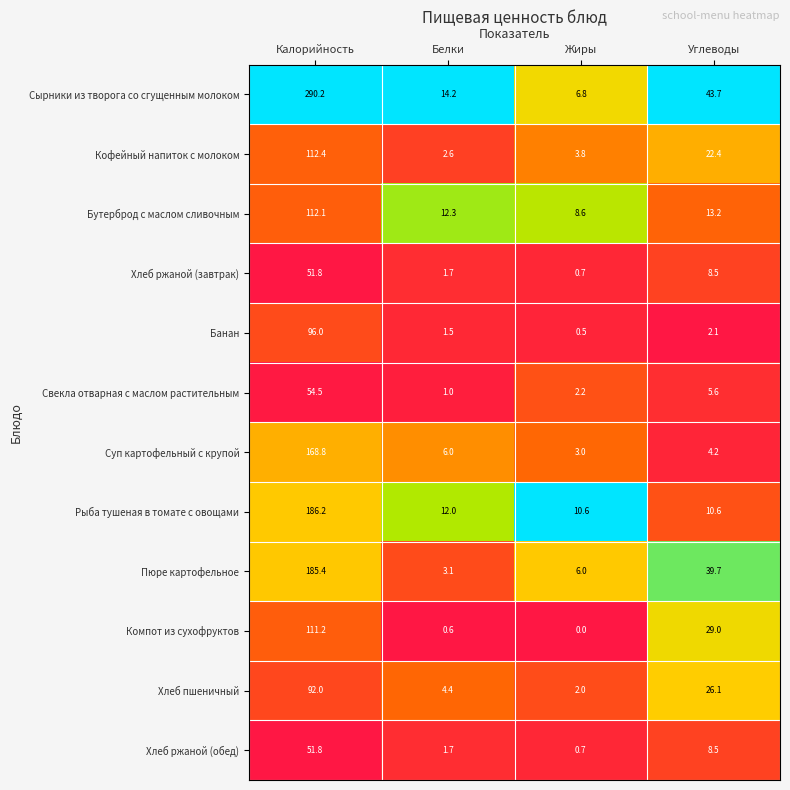

Where does the Хлеб ржаной (завтрак) series first go above 8?

Калорийность